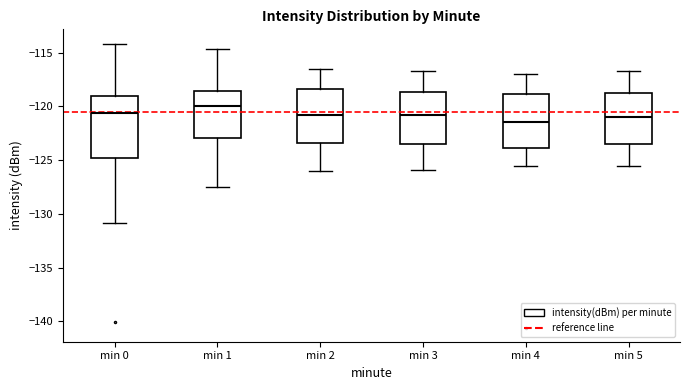

Reading left to right, read every box against the y-axis: the position of its median line, the range the box covers, and the ends of its whiskers. The values are not printed on the chart, so give them approximately, as read against the axis.

min 0: median -120.5, box -125.0 to -119.0, whiskers -131.0 to -114.0
min 1: median -120.0, box -123.0 to -118.5, whiskers -127.5 to -114.5
min 2: median -121.0, box -123.5 to -118.5, whiskers -126.0 to -116.5
min 3: median -121.0, box -123.5 to -118.5, whiskers -126.0 to -116.5
min 4: median -121.5, box -124.0 to -119.0, whiskers -125.5 to -117.0
min 5: median -121.0, box -123.5 to -119.0, whiskers -125.5 to -116.5